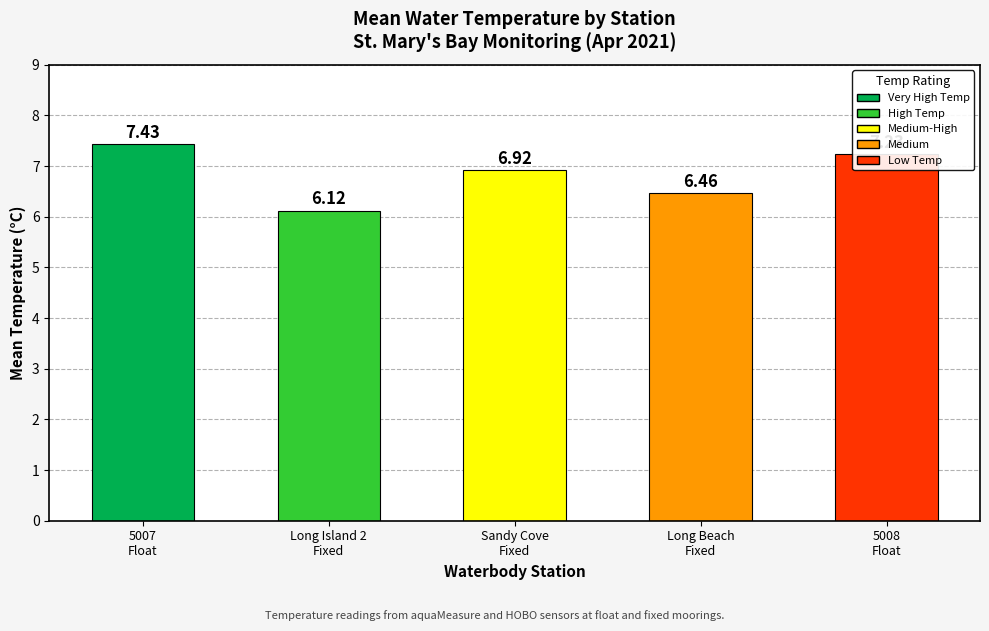

Which has a higher value, Sandy Cove
Fixed or Long Island 2
Fixed?

Sandy Cove
Fixed